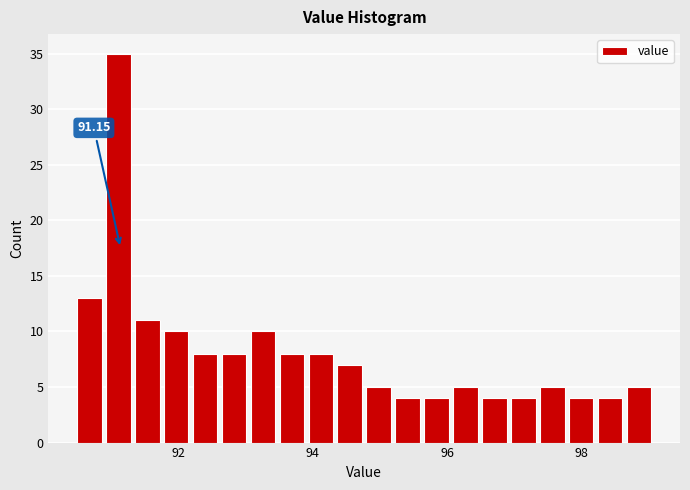

Around what value on the x-axis is the tallest bar? Give the approximate position of its centre, as read against the axis.

91.2